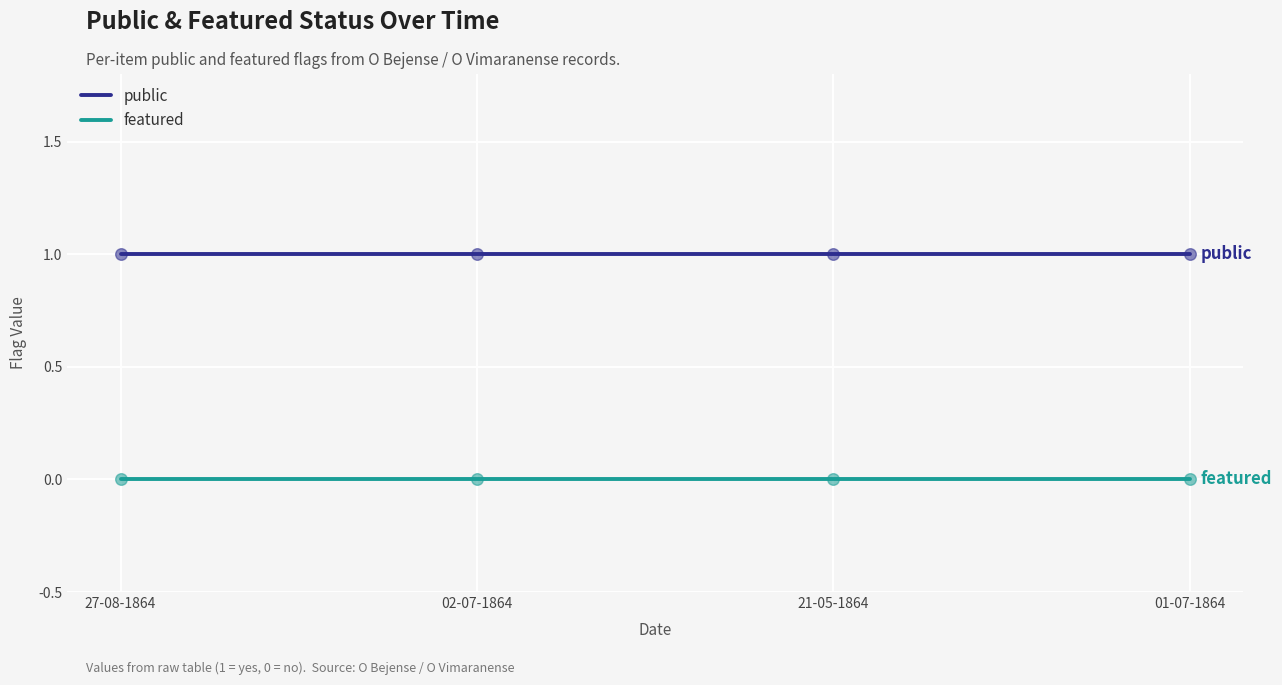

Which series has the largest total across all categories?

public